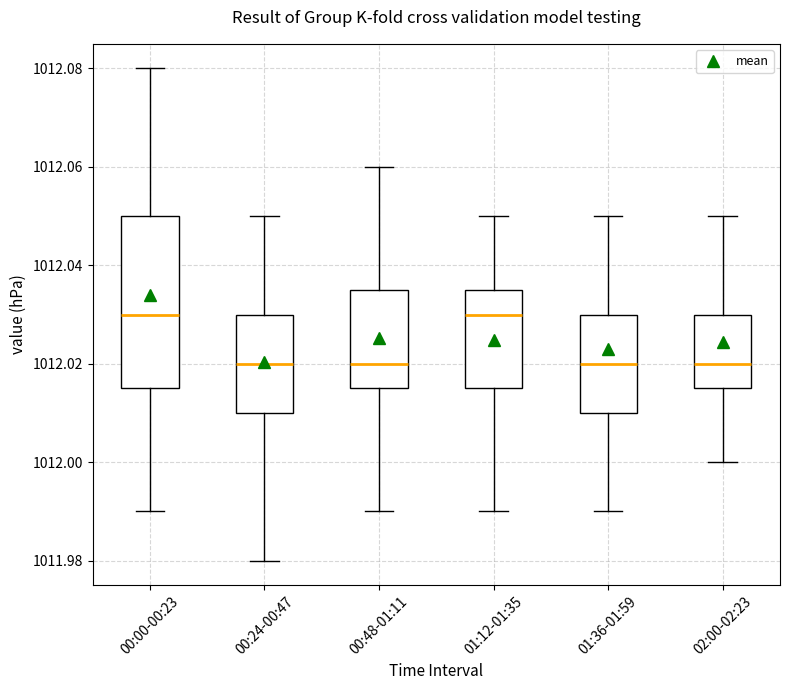

Reading left to right, transcribe this box plot: for each box, give where its median line is, the range the box spans, and where its two whiskers end, as read against the y-axis. The values are not printed on the chart, so give them approximately, as read against the axis.

00:00-00:23: median 1012.030, box 1012.016 to 1012.050, whiskers 1011.990 to 1012.080
00:24-00:47: median 1012.020, box 1012.010 to 1012.030, whiskers 1011.980 to 1012.050
00:48-01:11: median 1012.020, box 1012.016 to 1012.036, whiskers 1011.990 to 1012.060
01:12-01:35: median 1012.030, box 1012.016 to 1012.036, whiskers 1011.990 to 1012.050
01:36-01:59: median 1012.020, box 1012.010 to 1012.030, whiskers 1011.990 to 1012.050
02:00-02:23: median 1012.020, box 1012.016 to 1012.030, whiskers 1012.000 to 1012.050